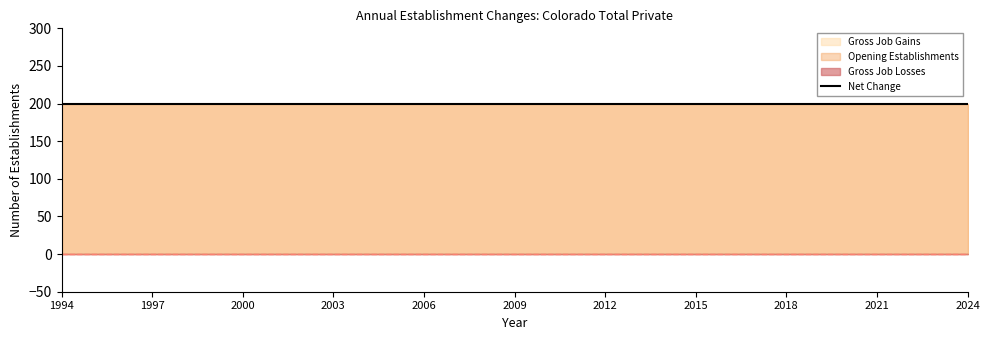

The Gross Job Gains series shows 336 at 2005. True or false?

False